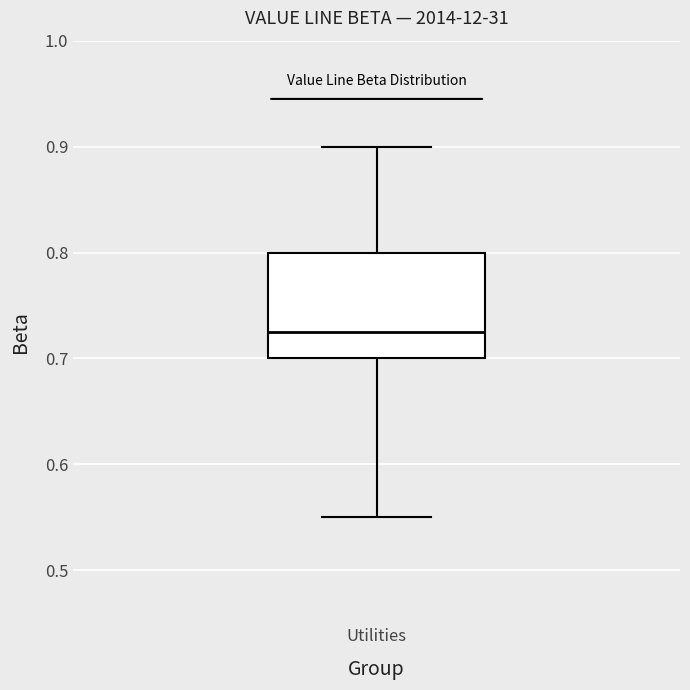

Where is the upper edge of the box for Utilities on the y-axis? The values are not printed on the chart, so give them approximately, as read against the axis.

0.80